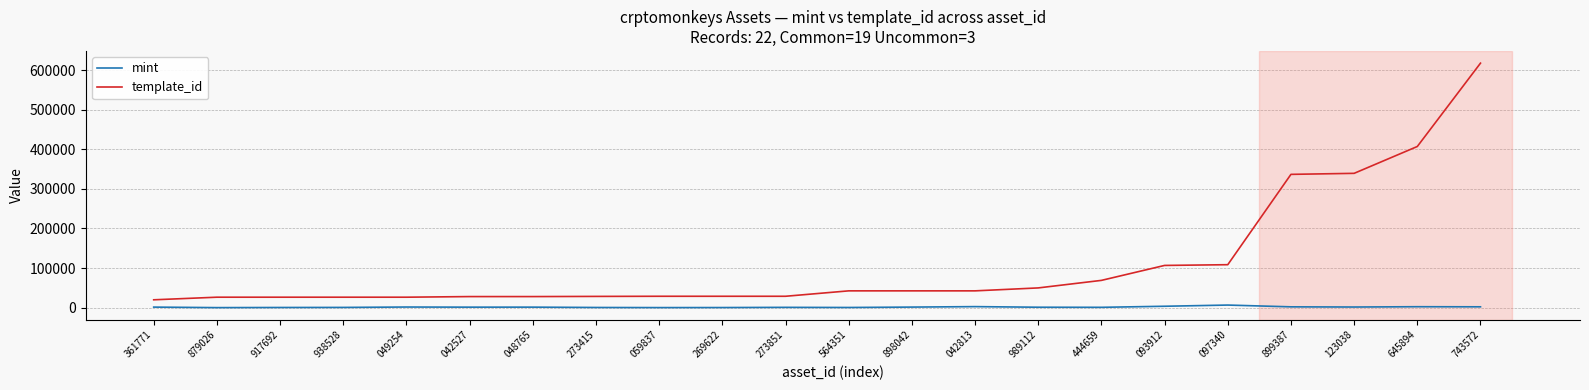

How many lines are shown in the chart?

2